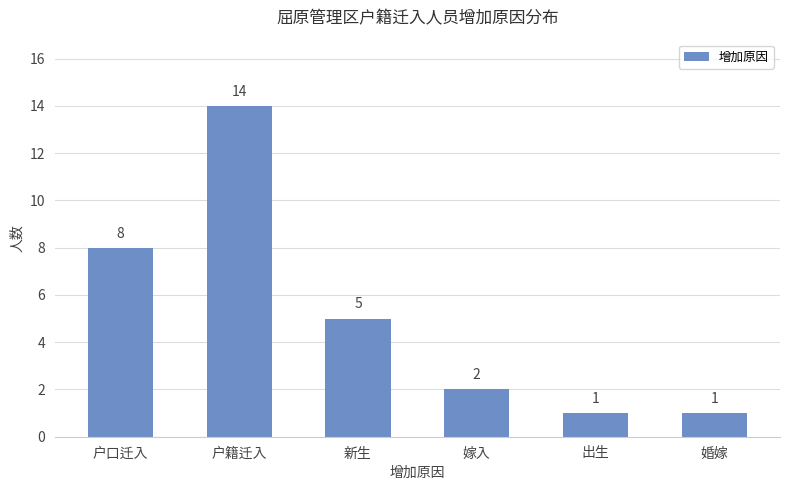

Approximately how many times larger is the value at 户籍迁入 compared to 嫁入?

7.0